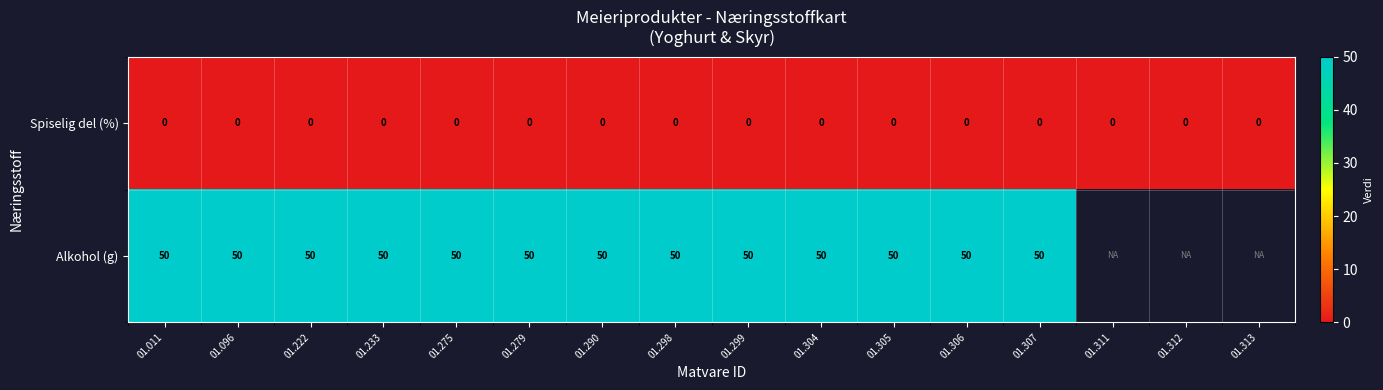

Is the value of Alkohol (g) at 01.306 greater than the value of Spiselig del (%) at 01.011?

Yes